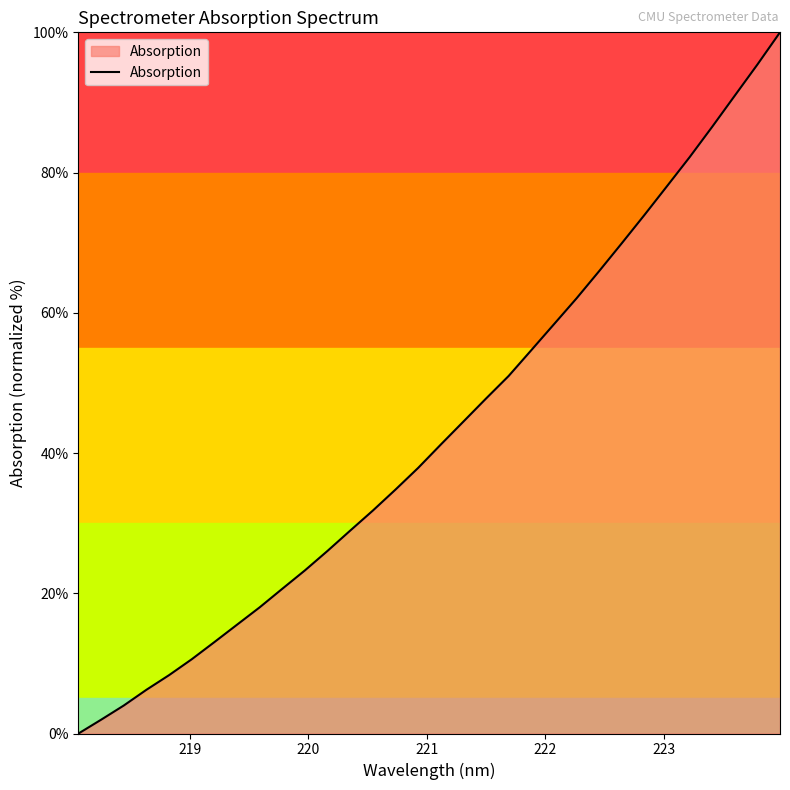

What is the average value?

43.2